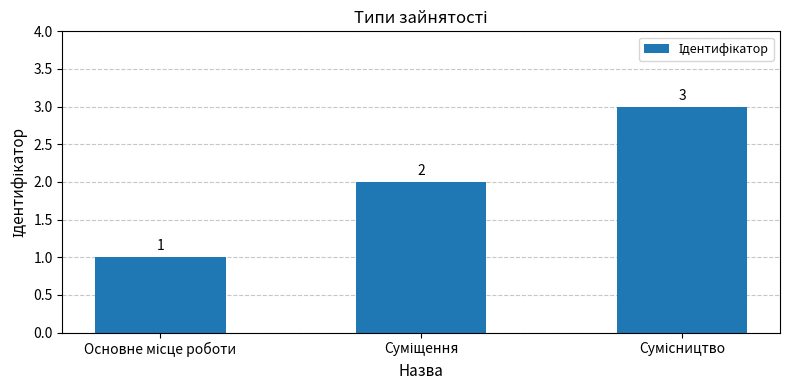

What is the sum of all values?

6